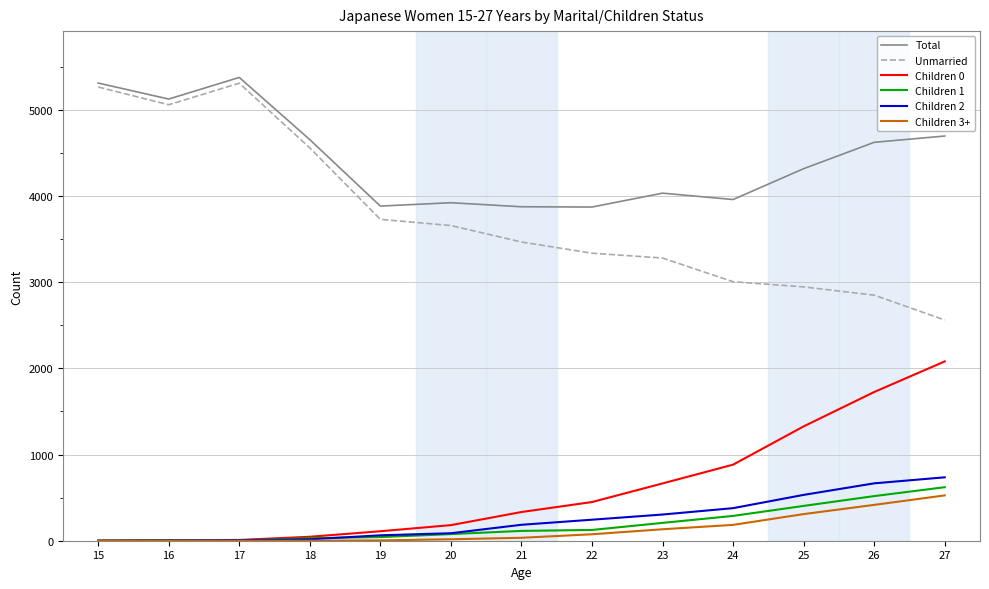

At which label does Children 3+ reach its peak?

27